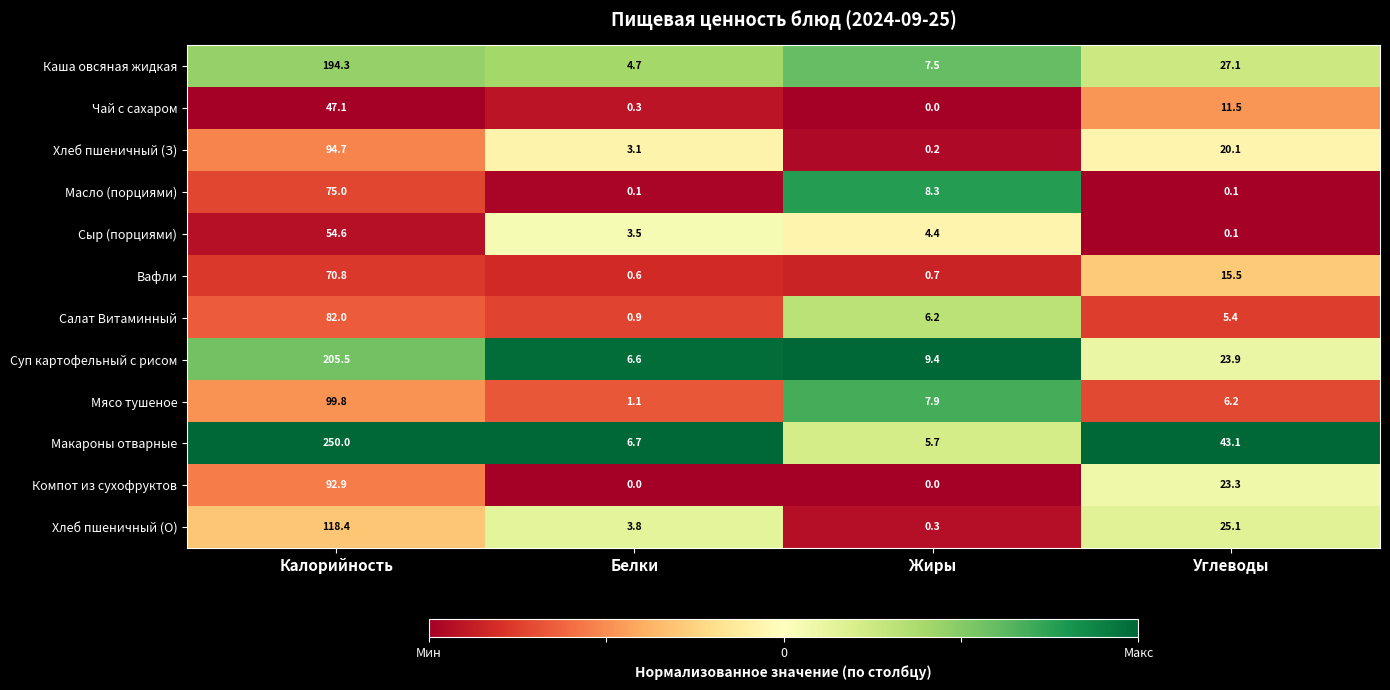

At which category does the chart reach its peak across all series?

Калорийность